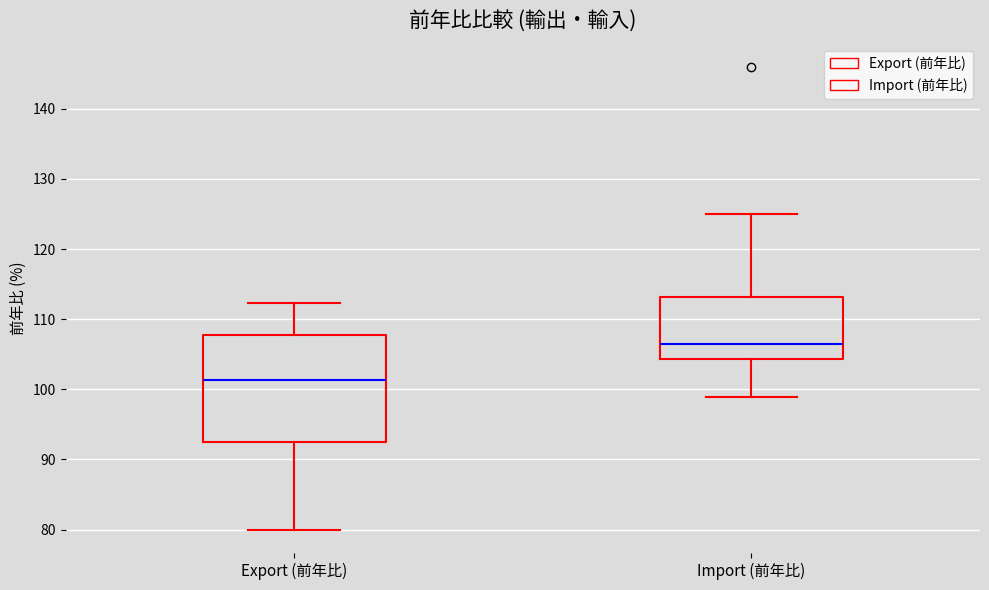

Reading left to right, transcribe this box plot: for each box, give where its median line is, the range the box spans, and where its two whiskers end, as read against the y-axis. The values are not printed on the chart, so give them approximately, as read against the axis.

Export (前年比): median 101, box 93 to 108, whiskers 80 to 112
Import (前年比): median 106, box 104 to 113, whiskers 99 to 125